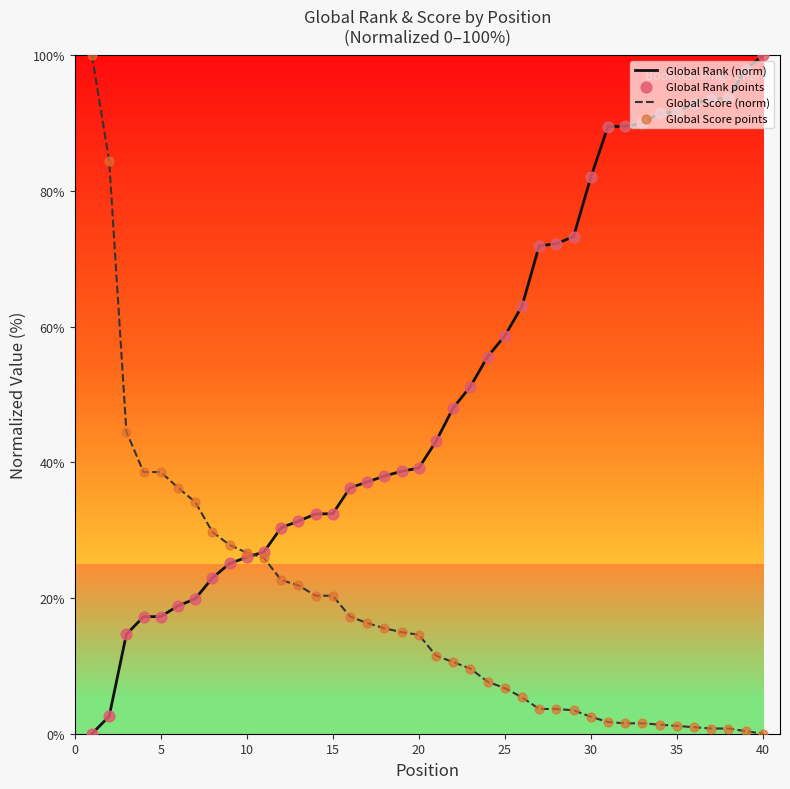

List the series in order of their overall mean, highest first.

Global Rank (norm), Global Score (norm)